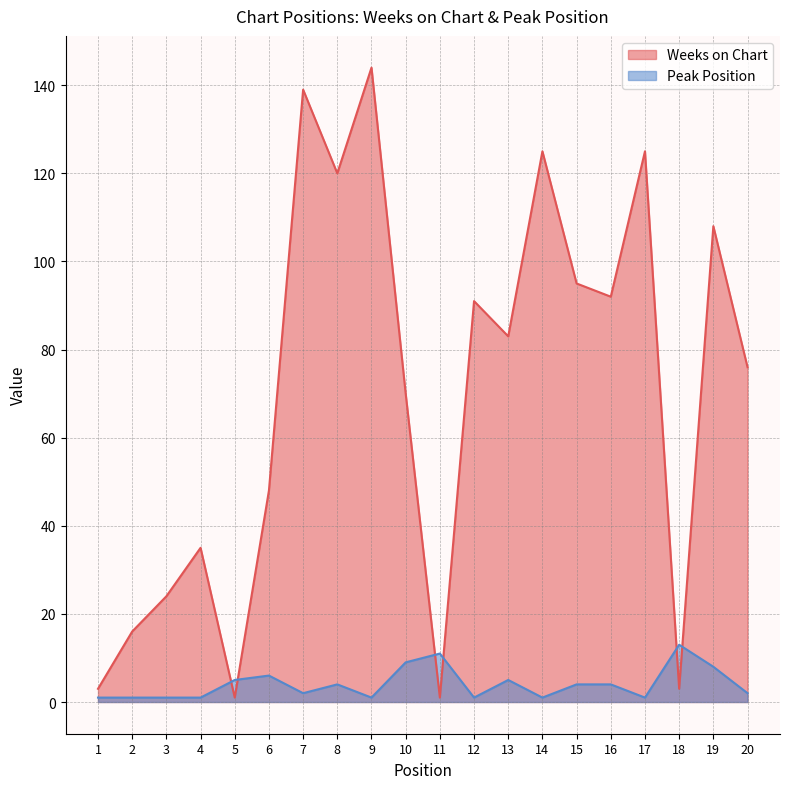

What is the average value of the Weeks on Chart series?

70